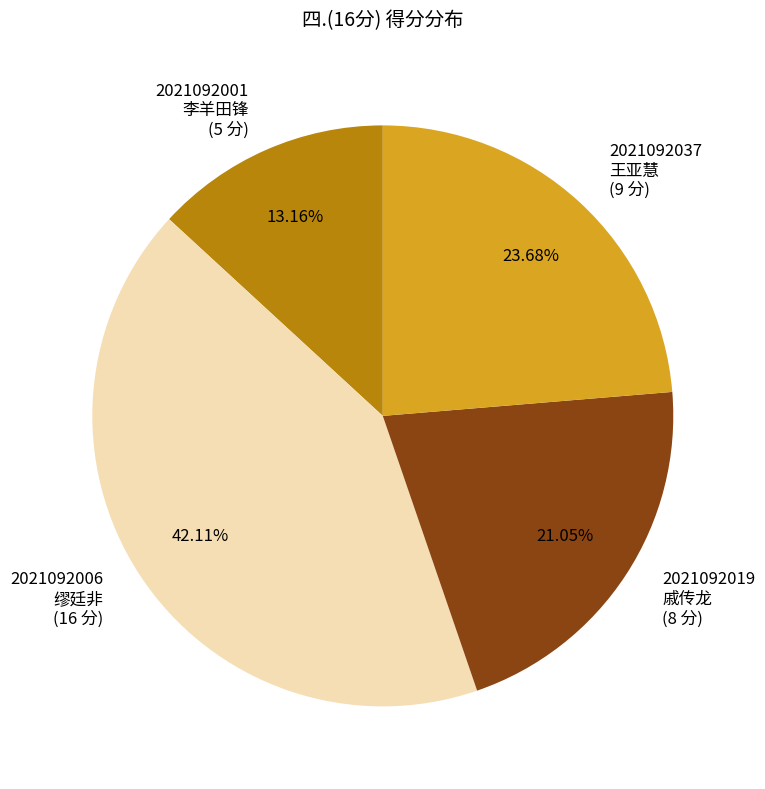

Is 2021092037 王亚慧 (9 分) the majority of the pie?

No